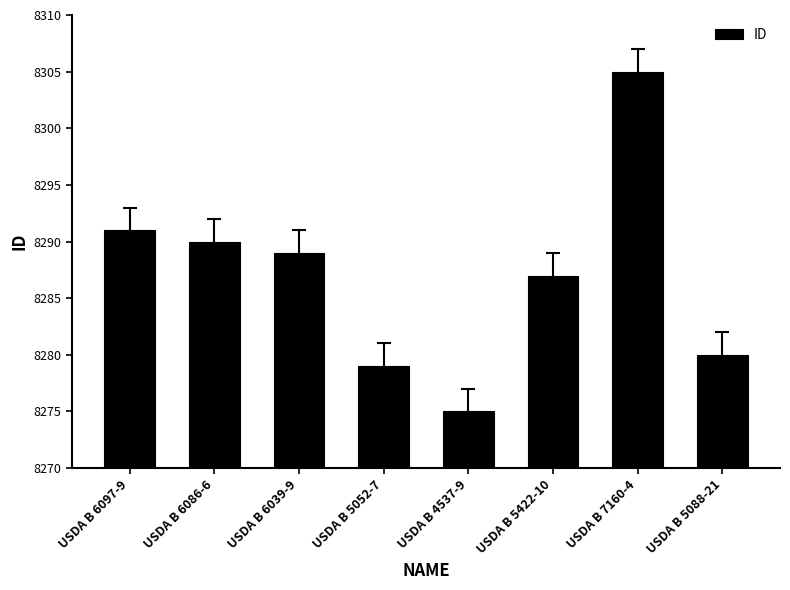

Rank the categories by value from lowest to highest.

USDA B 4537-9, USDA B 5052-7, USDA B 5088-21, USDA B 5422-10, USDA B 6039-9, USDA B 6086-6, USDA B 6097-9, USDA B 7160-4